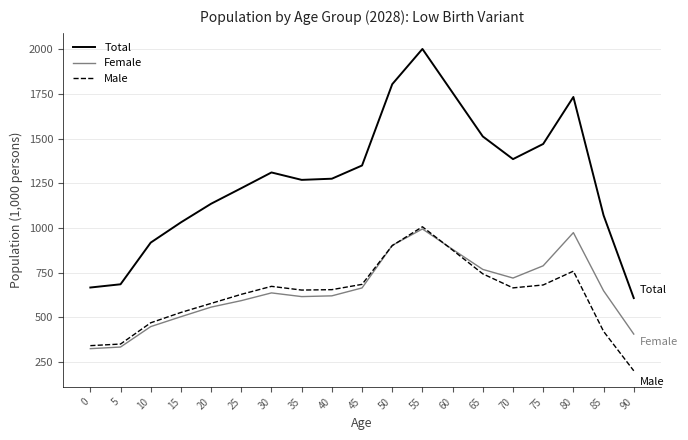

What is the highest value of the Male series?

1007.1